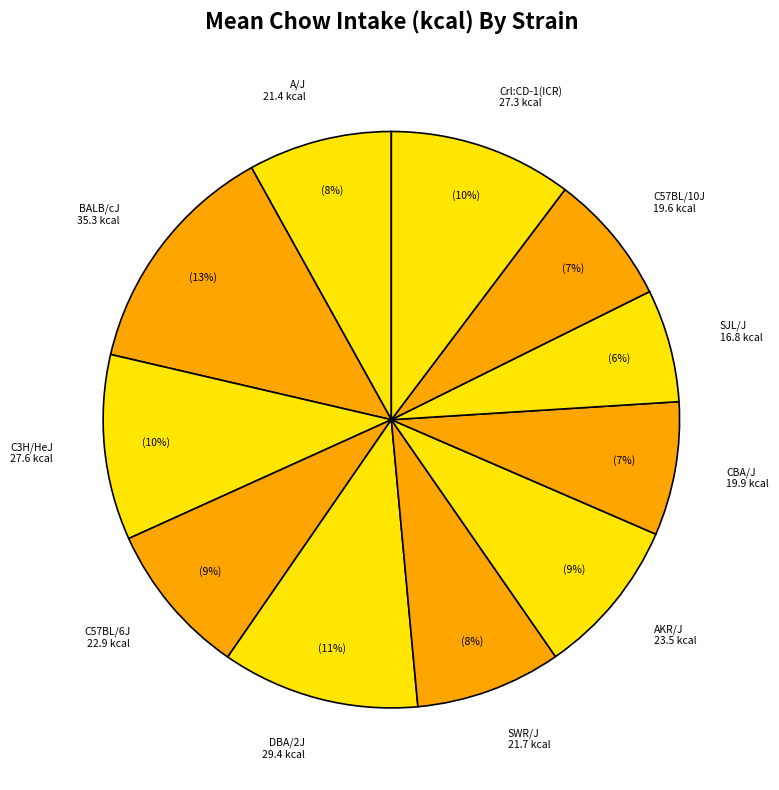

Which slice is the smallest?

SJL/J